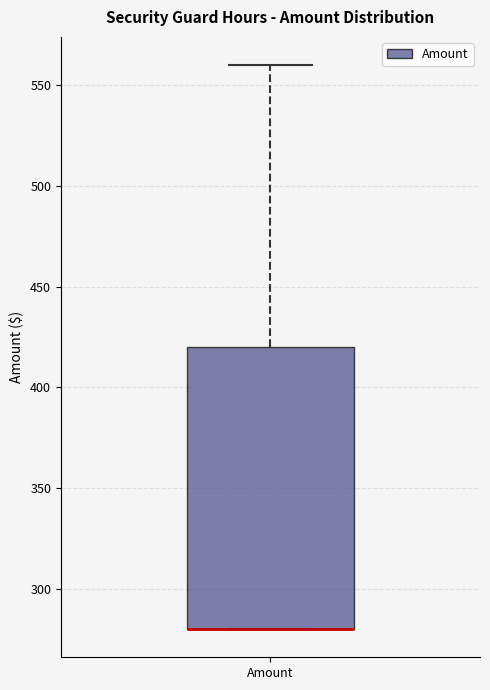

Read this box plot against the y-axis: the position of the median line, the range covered by the box, and the ends of both whiskers. The values are not printed on the chart, so give them approximately, as read against the axis.

median 280 (drawn on the box's lower edge), box 280 to 420, whiskers 280 to 560